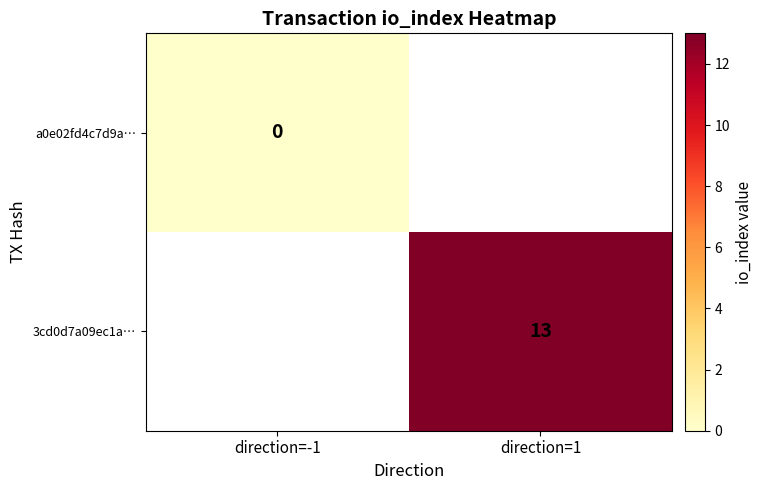

Is it true that 3cd0d7a09ec1a… equals 21 at direction=1?

False